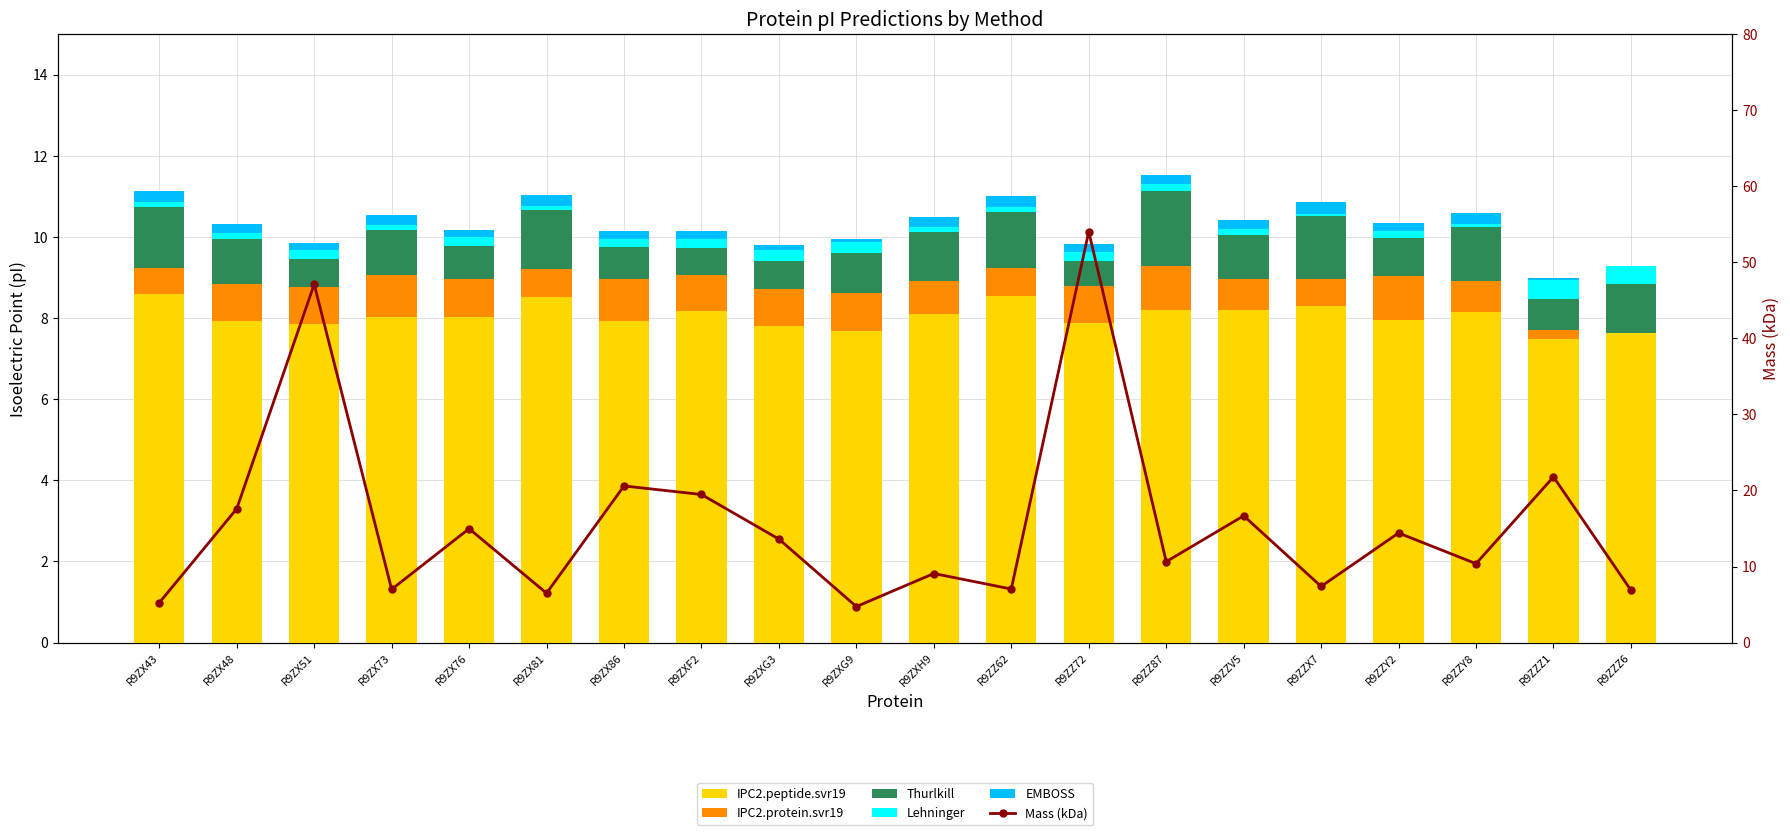

What is the spread (max minus min) of values at R9ZZ87?

10.5